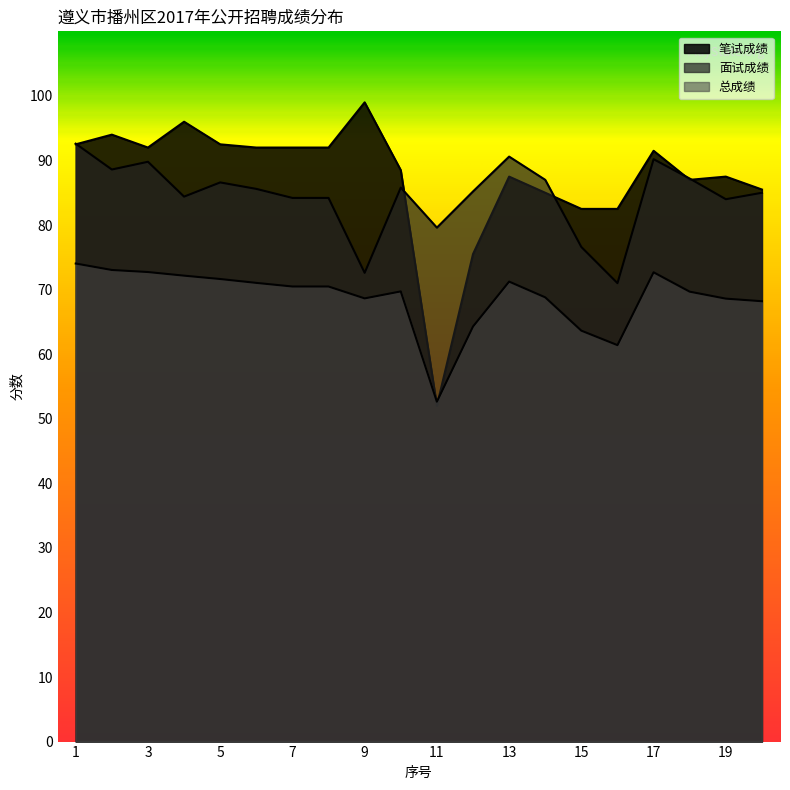

Where is 面试成绩 nearest to the value 81?

11